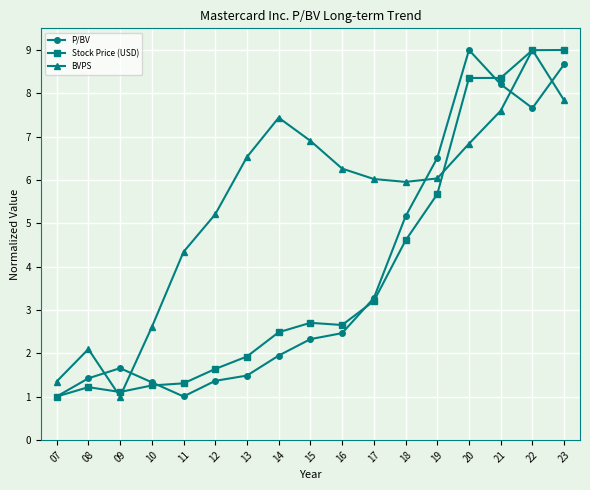

What is the difference between the highest and lowest values at 19?

0.8